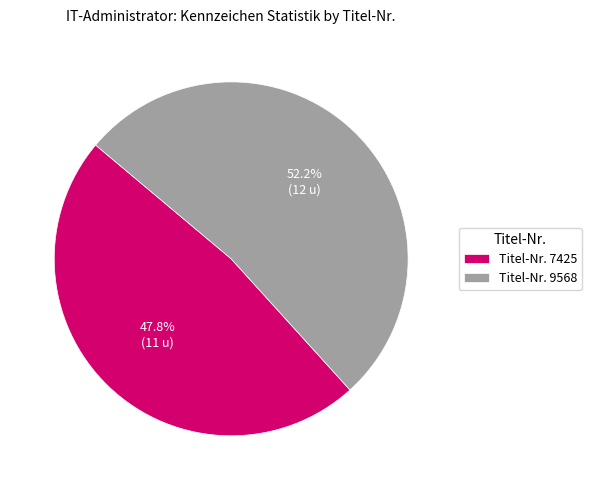

Count the number of slices in the pie.

2